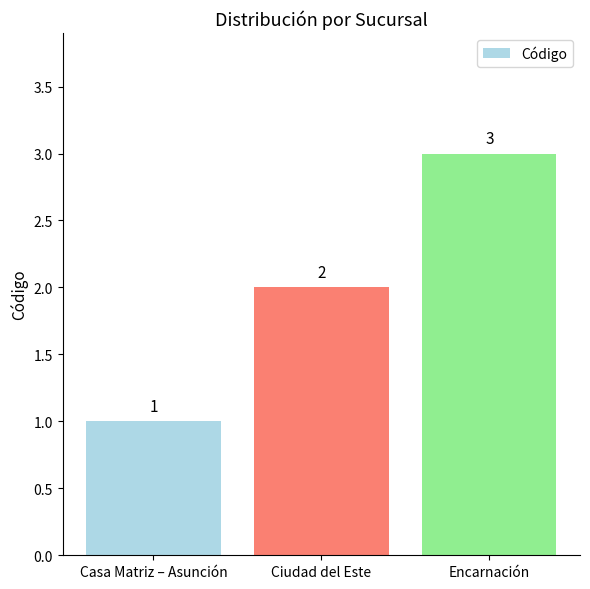

At which category does the chart reach its minimum across all series?

Casa Matriz – Asunción